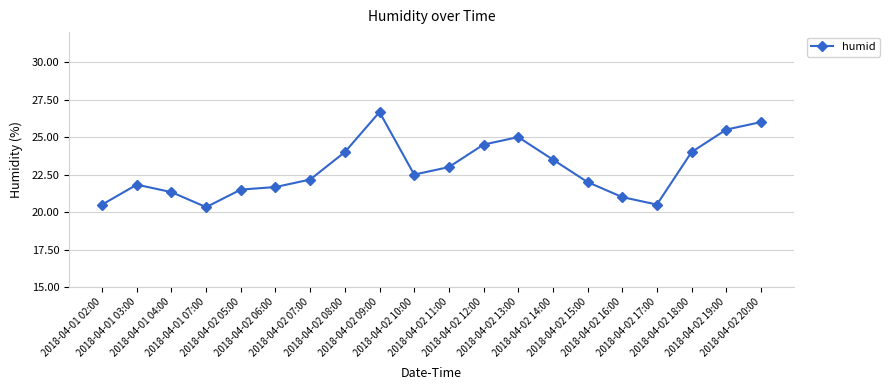

At which label is the value closest to 23?

2018-04-02 11:00